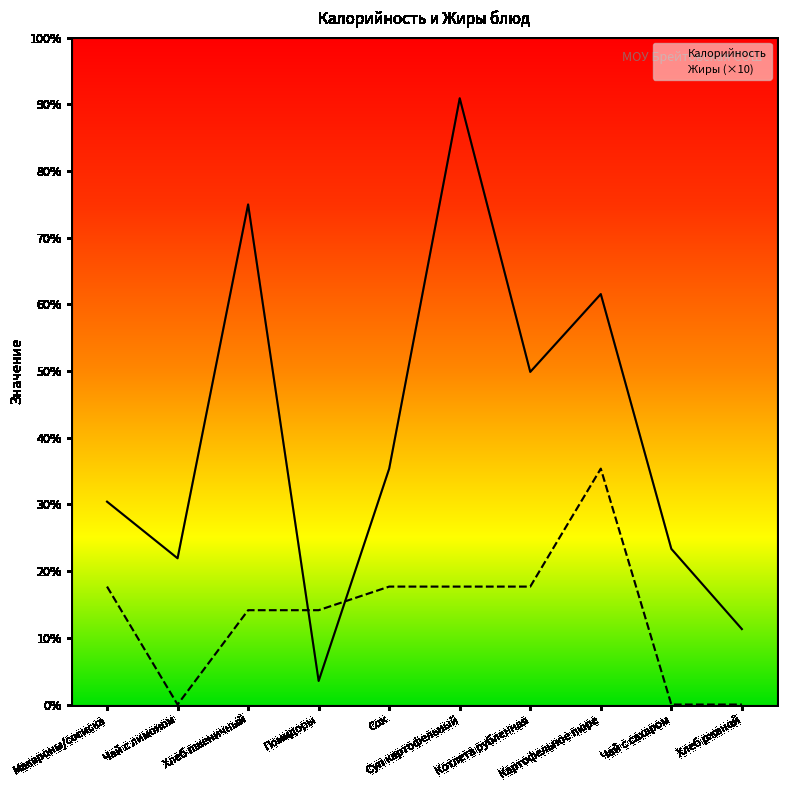

Is this an area chart (filled region under the line)?

No